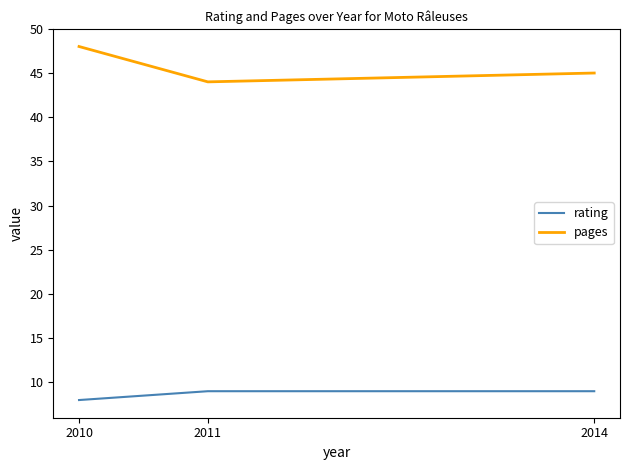

The pages series shows 45 at 2014. True or false?

True